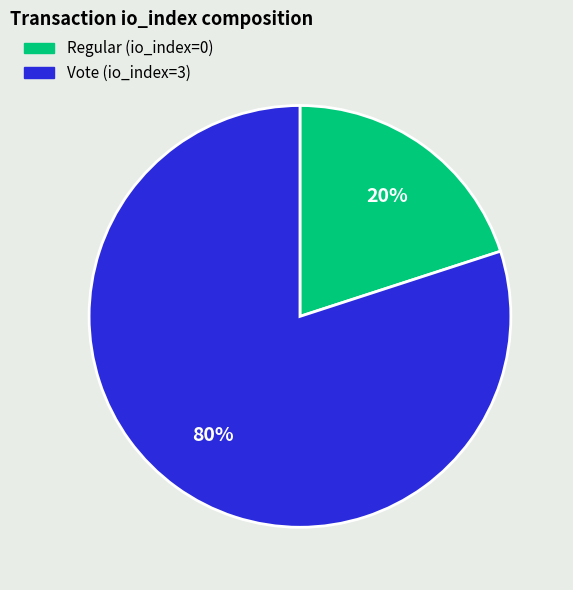

Do Regular (io_index=0) and Vote (io_index=3) together represent more than half of the pie?

Yes